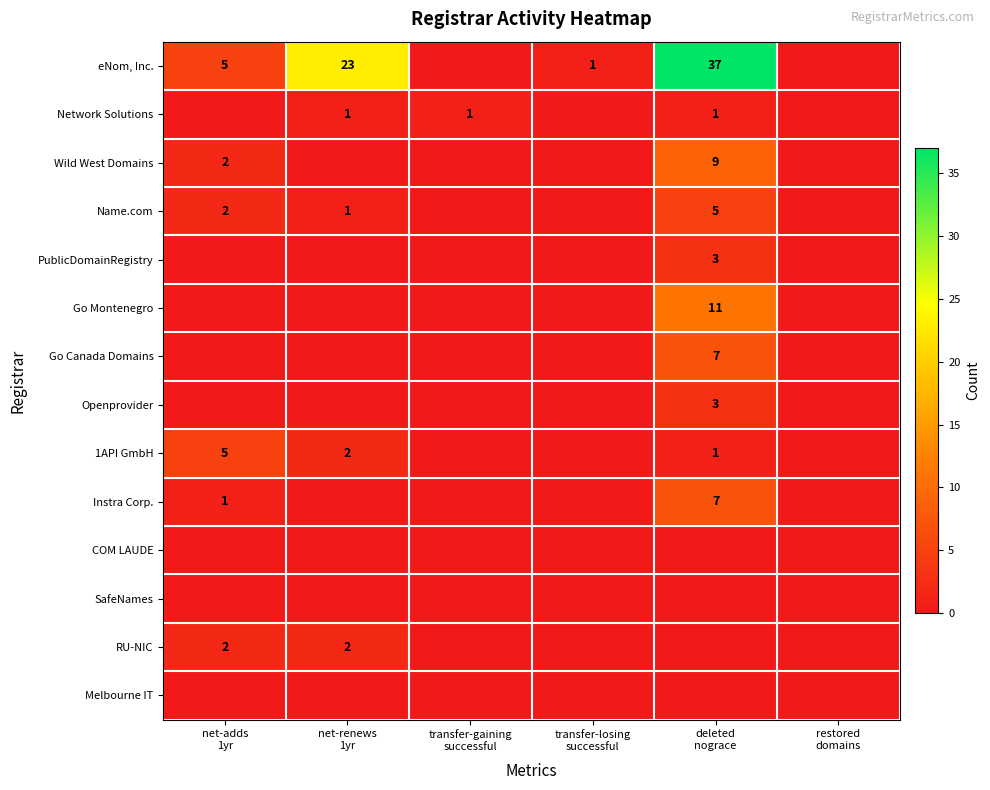

How many positive values does the Go Canada Domains series have?

1